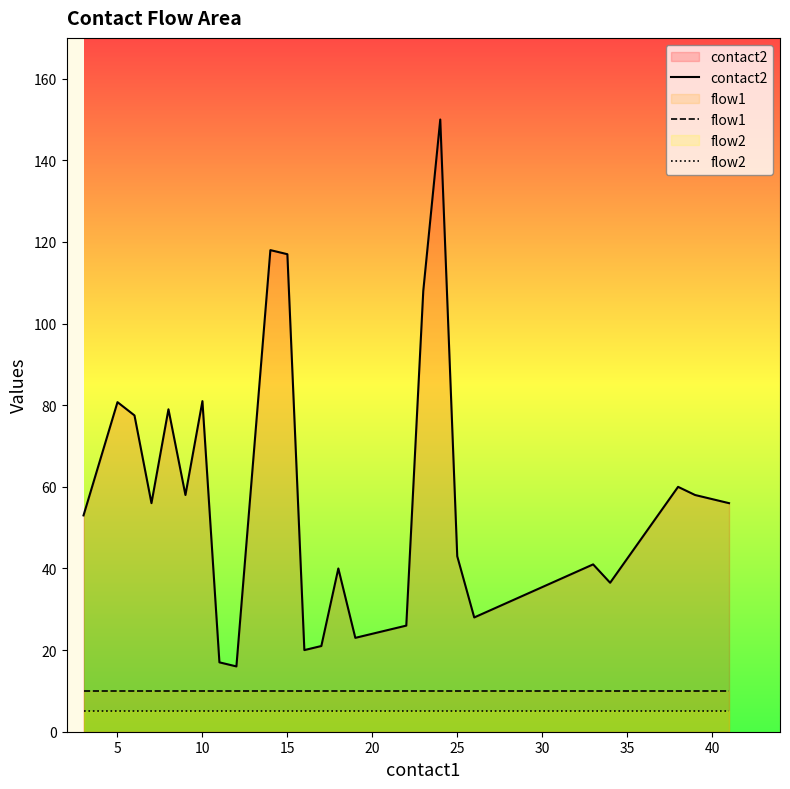

True or false: flow1 and contact2 cross at least once.

False